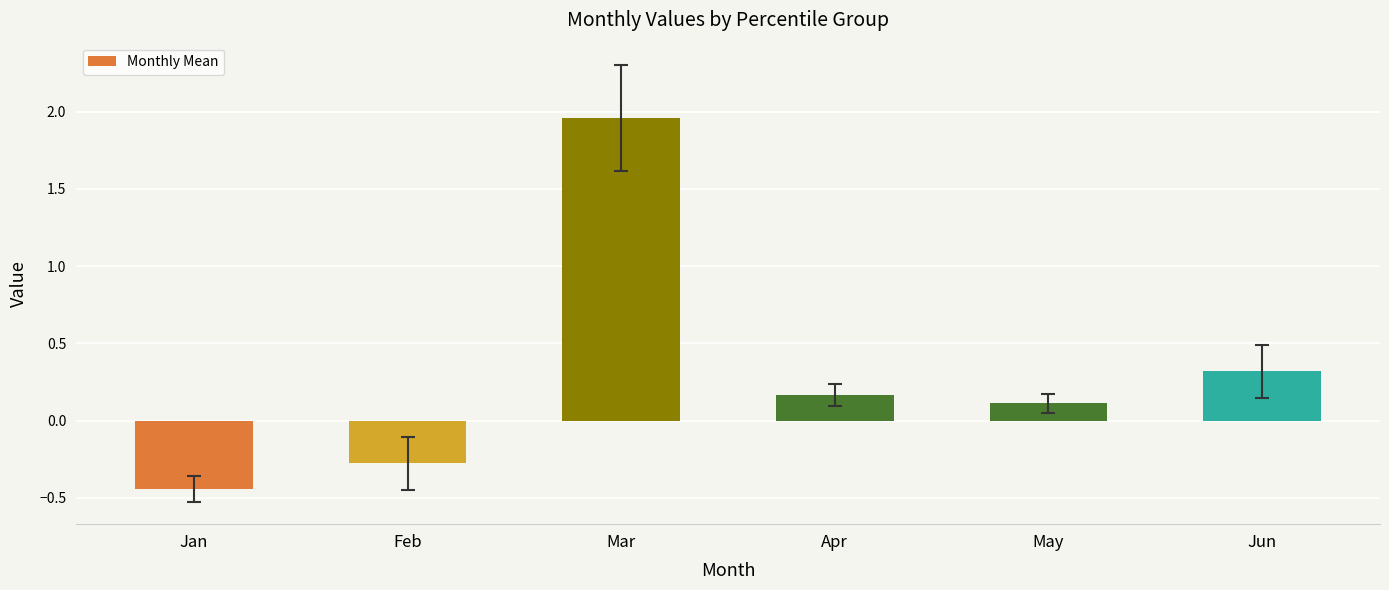

What is the change in value from Mar to Apr?

-1.8